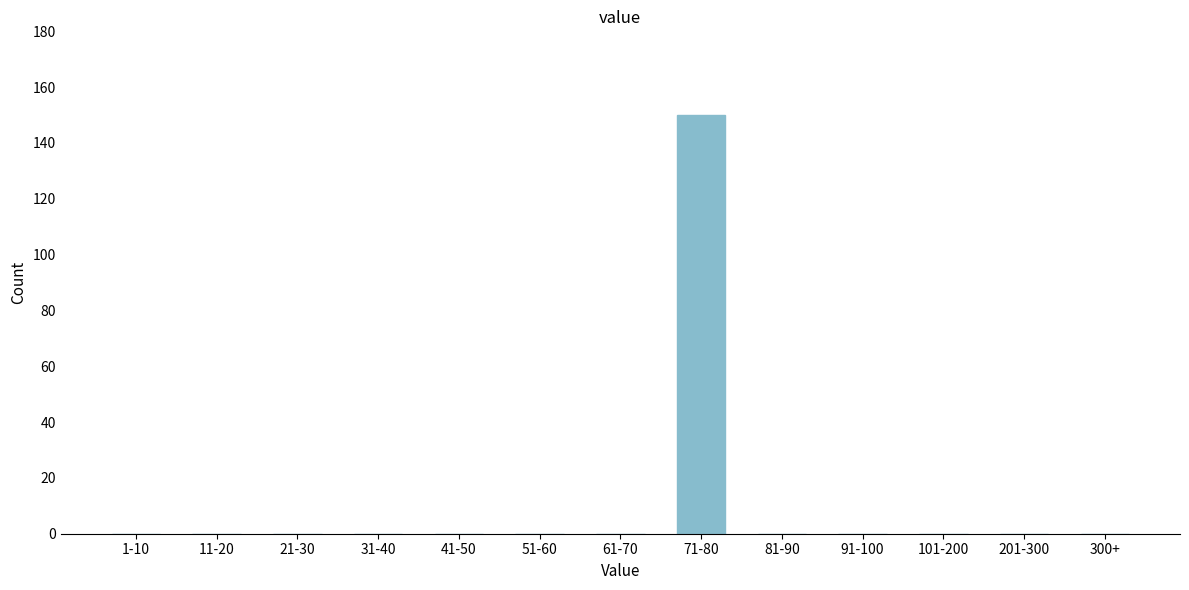

Reading left to right, list all the values displayed in this chart.

1-10=0	11-20=0	21-30=0	31-40=0	41-50=0	51-60=0	61-70=0	71-80=150	81-90=0	91-100=0	101-200=0	201-300=0	300+=0